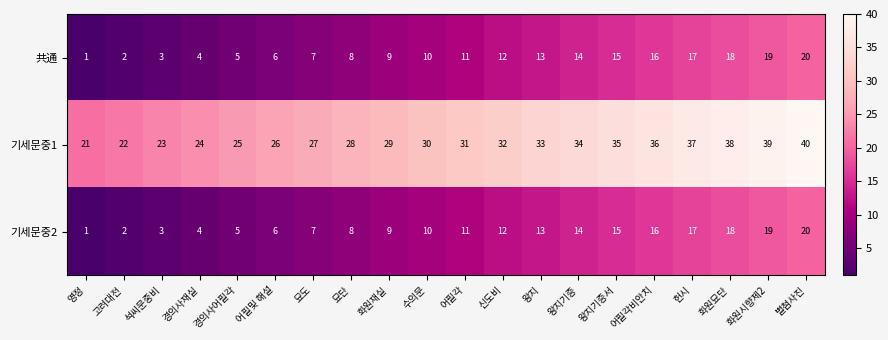

Which series has the largest total across all categories?

기세문중1